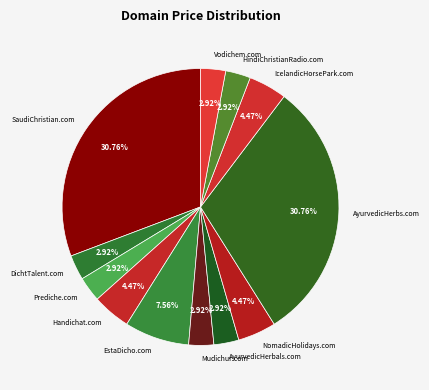

The AyurvedicHerbs.com slice represents 31% of the pie. True or false?

True